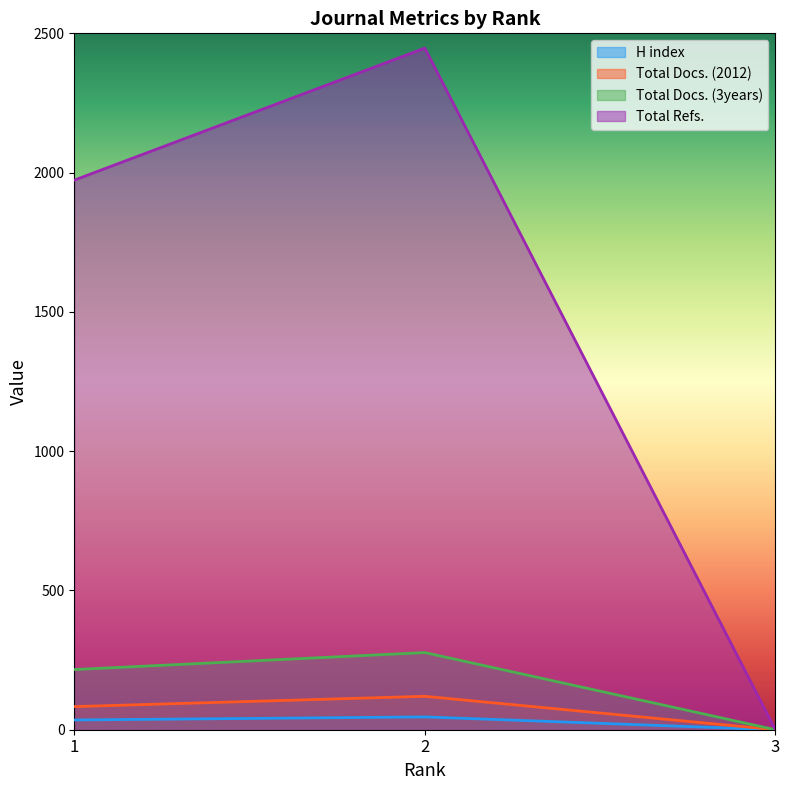

Which series has the largest total across all categories?

Total Refs.